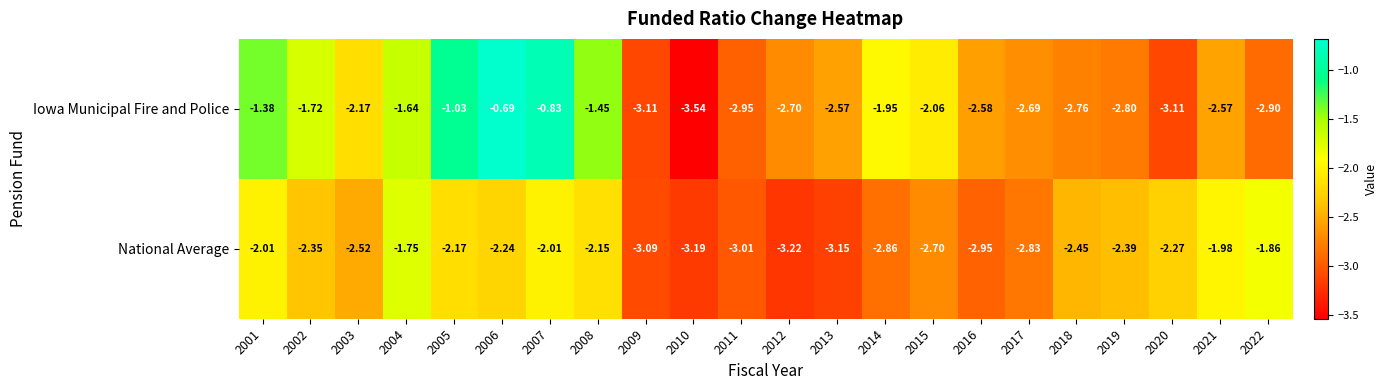

How many data points does each series have?

22